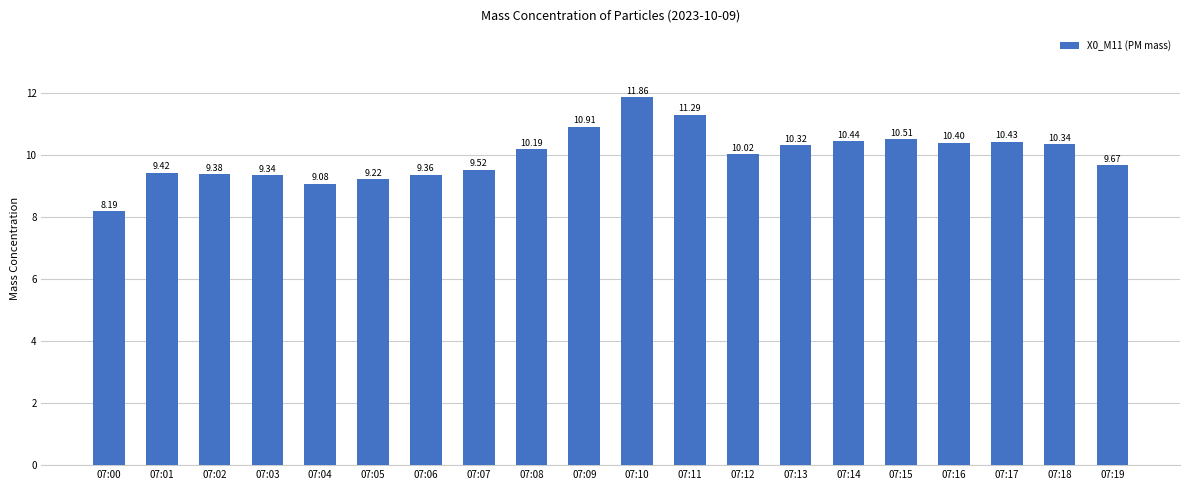

Approximately how many times larger is the value at 07:17 compared to 07:09?

1.0